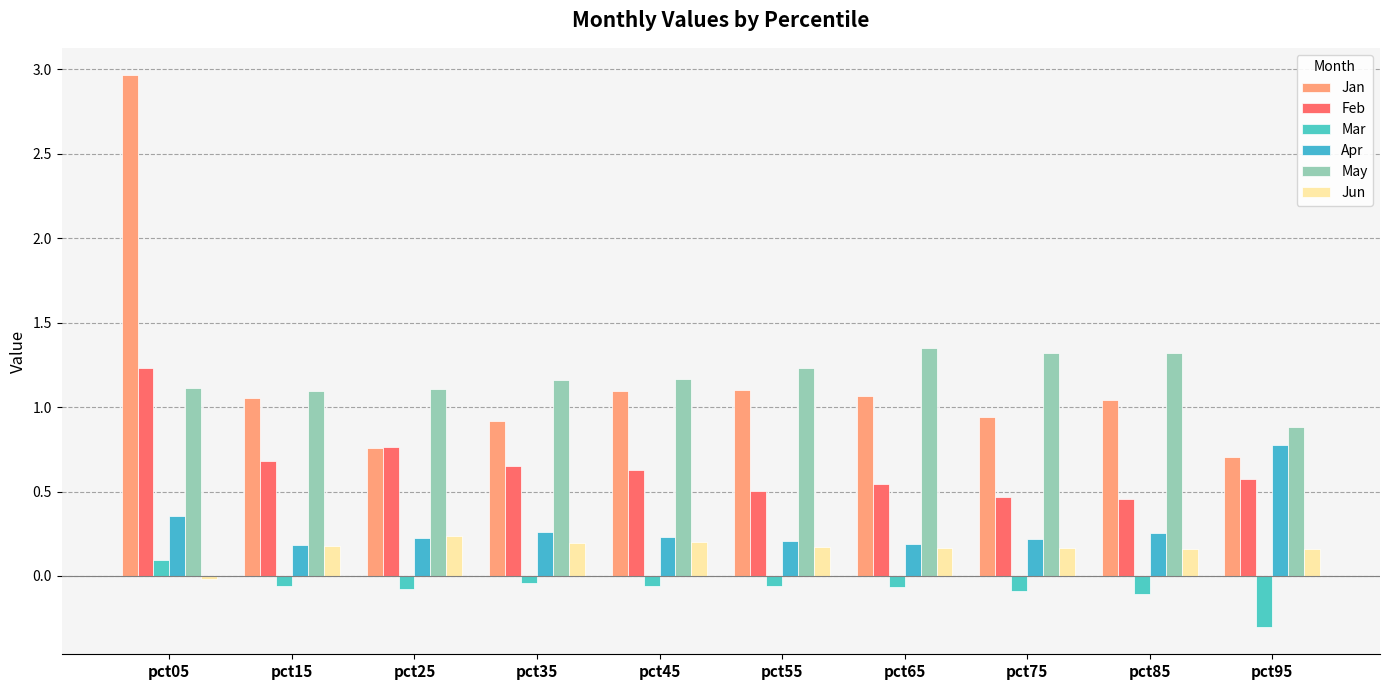

How many bars are there in total?

60